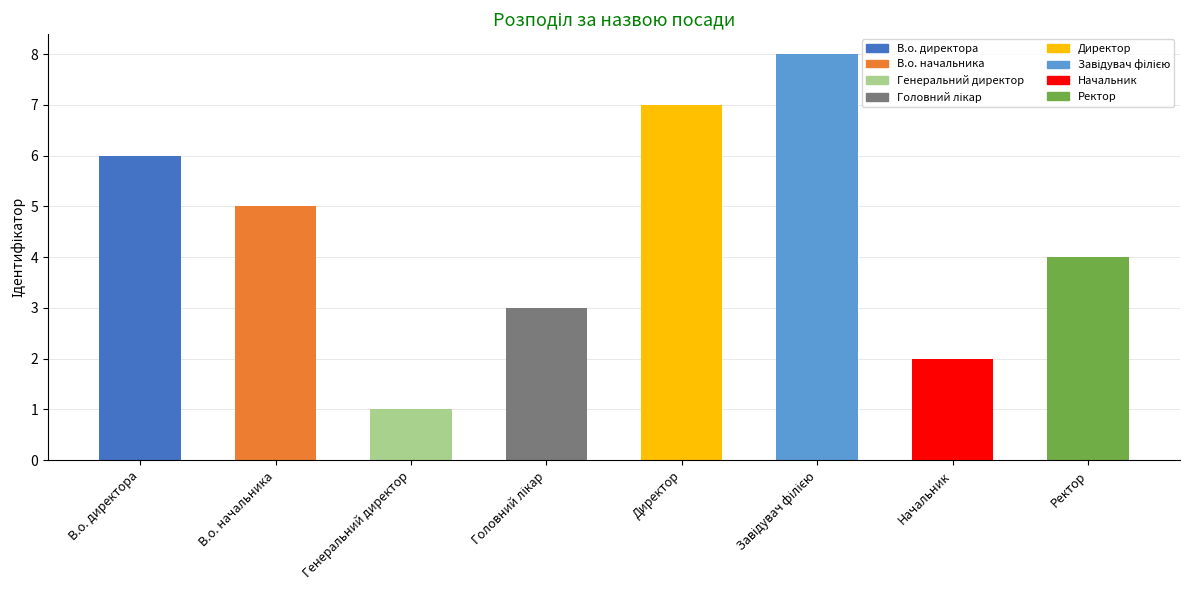

Which has a higher value, В.о. директора or Генеральний директор?

В.о. директора